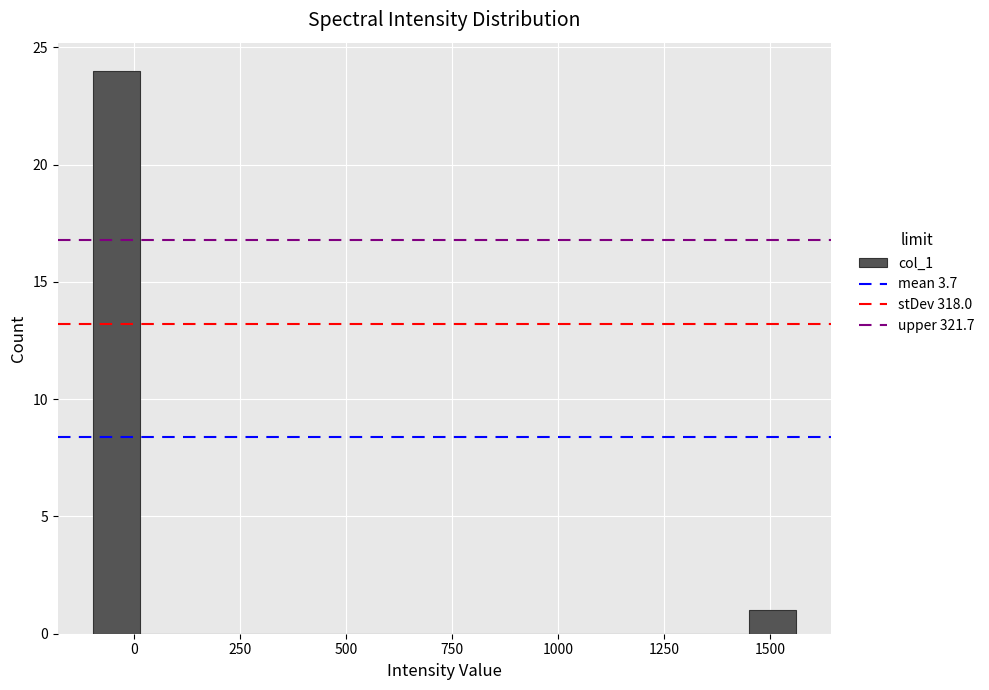

Read against the x-axis, roughly where is the centre of the tallest bar?

-50